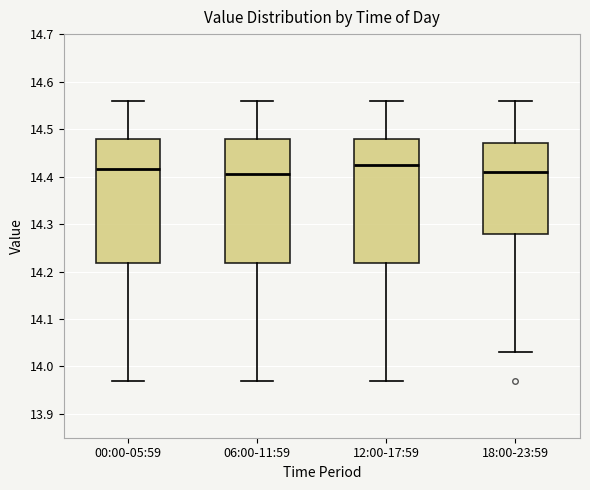

Reading left to right, read every box against the y-axis: the position of its median line, the range the box covers, and the ends of its whiskers. The values are not printed on the chart, so give them approximately, as read against the axis.

00:00-05:59: median 14.42, box 14.22 to 14.48, whiskers 13.97 to 14.56
06:00-11:59: median 14.41, box 14.22 to 14.48, whiskers 13.97 to 14.56
12:00-17:59: median 14.43, box 14.22 to 14.48, whiskers 13.97 to 14.56
18:00-23:59: median 14.41, box 14.28 to 14.47, whiskers 14.03 to 14.56